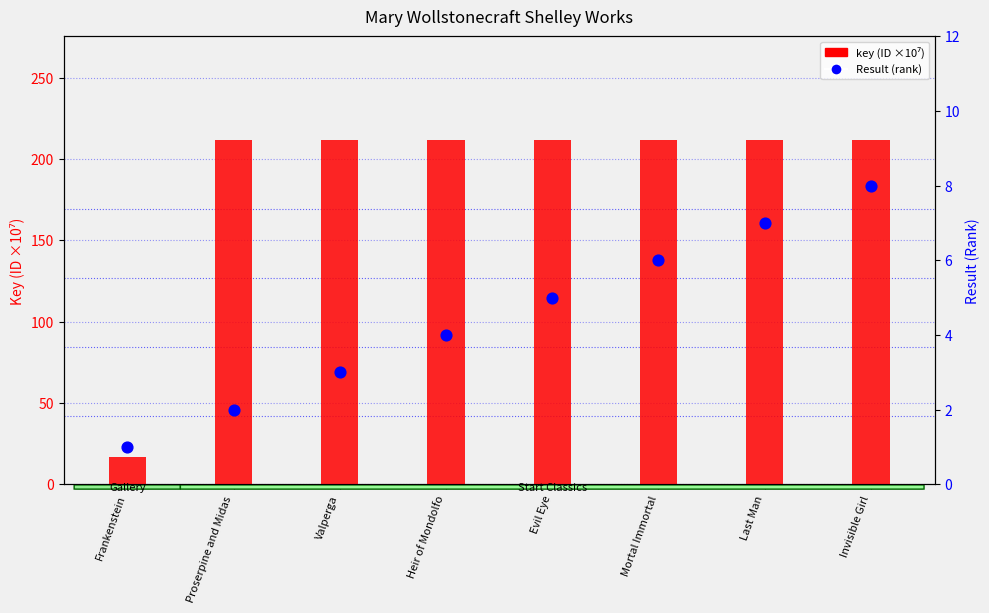

Which series reaches the maximum Y coordinate?

key (ID ×10⁷)